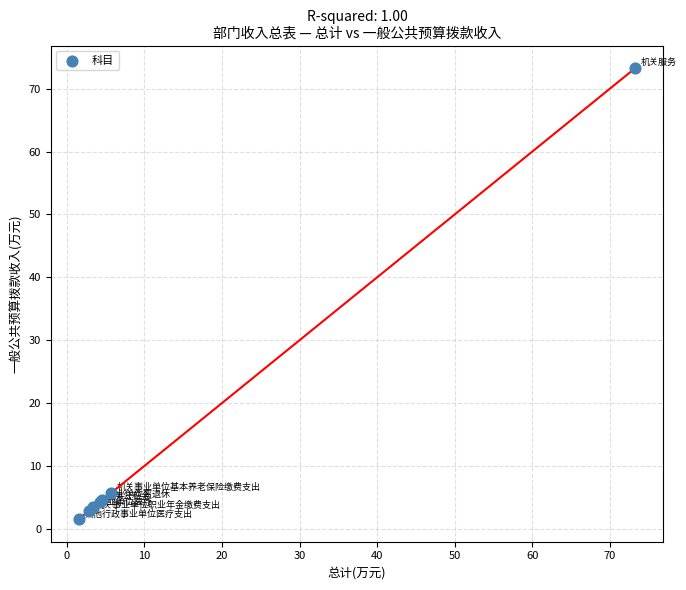

What Y value in the scatter plot is closest to 37?

5.7